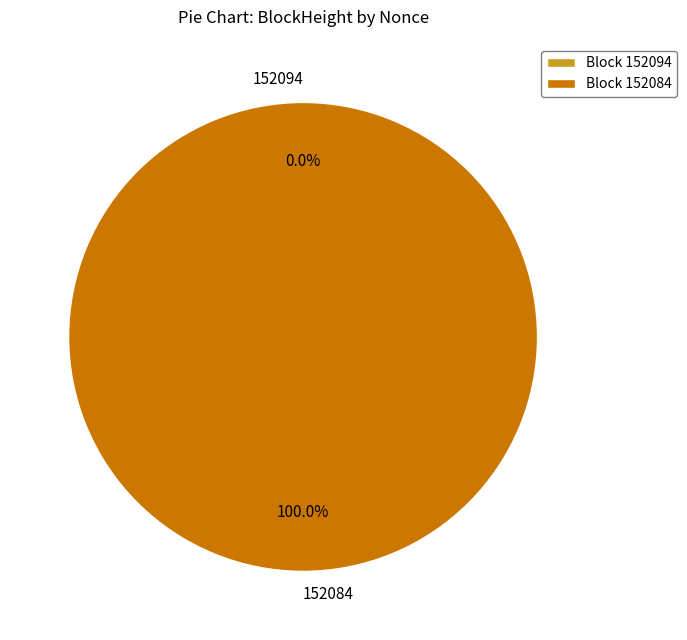

The 152094 slice represents 0% of the pie. True or false?

True